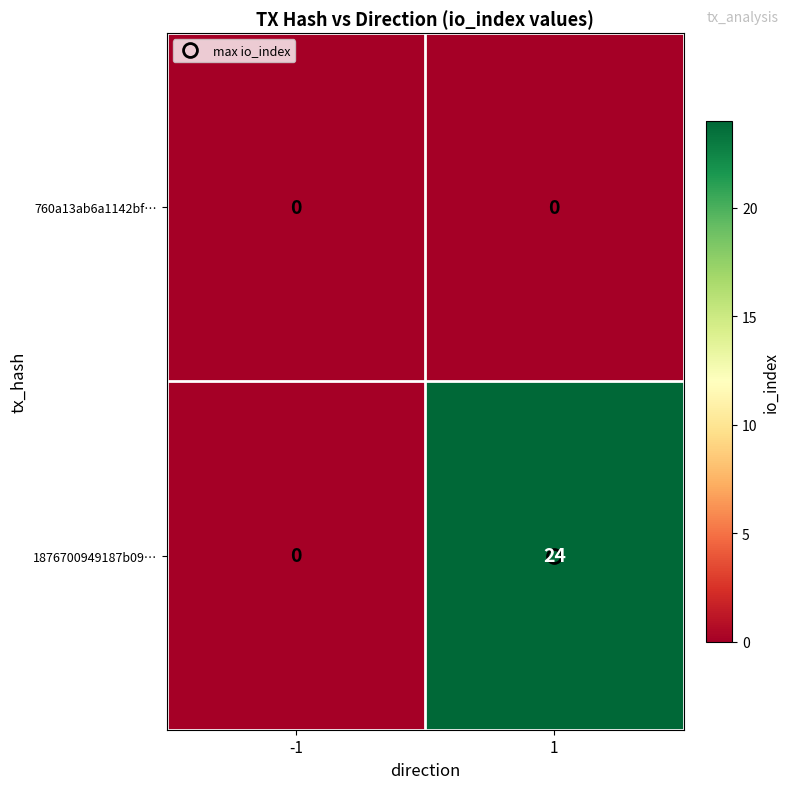

List the series in order of their peak value, lowest first.

760a13ab6a1142bf…, 1876700949187b09…